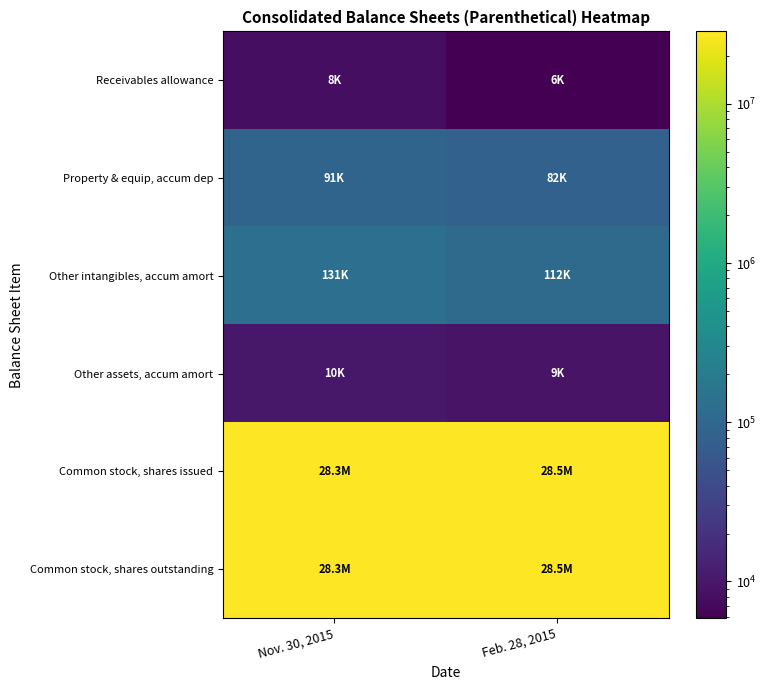

List the series in order of their peak value, highest first.

Common stock, shares issued, Common stock, shares outstanding, Other intangibles, accum amort, Property & equip, accum dep, Other assets, accum amort, Receivables allowance